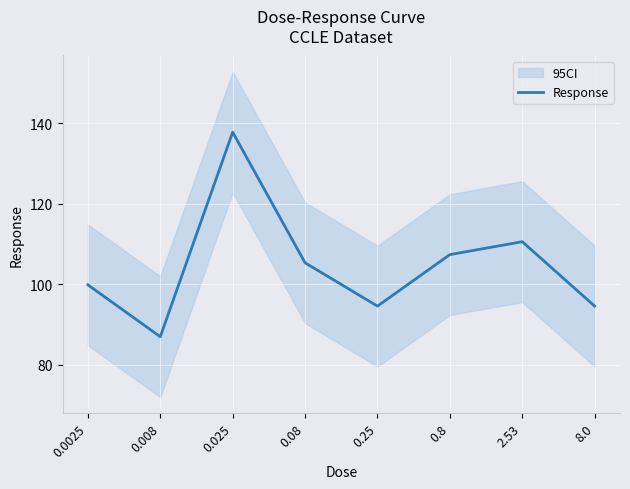

What is the value of the 2nd point from the left?

87.0